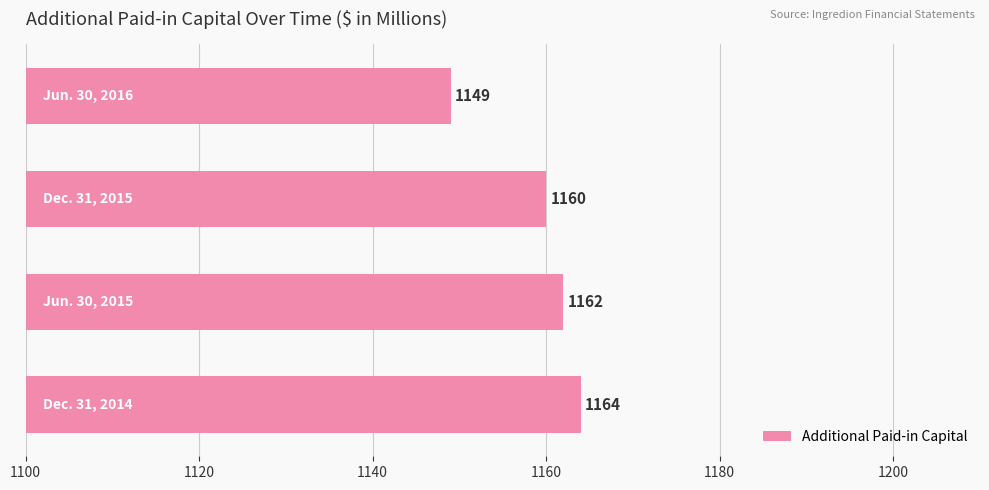

What is the difference between the maximum and minimum values?

15